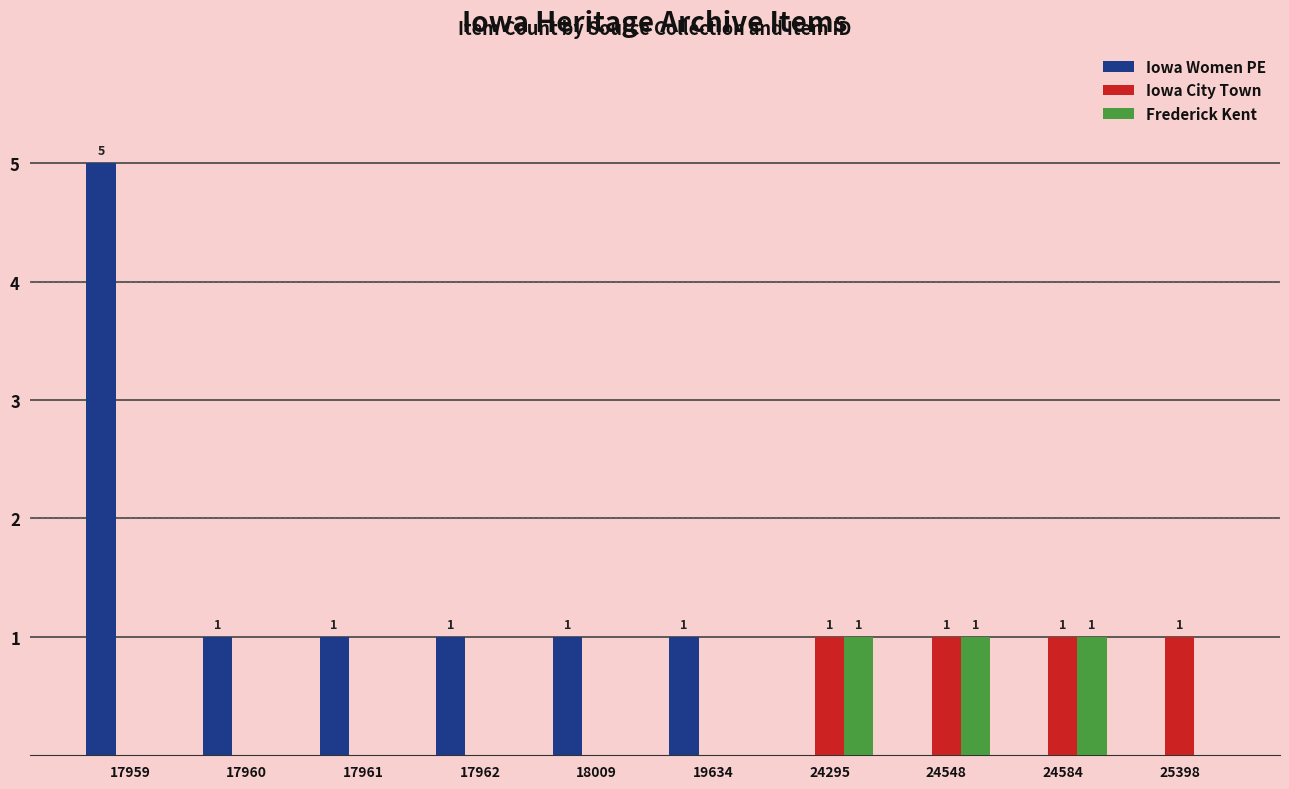

What is the greatest value displayed?

5